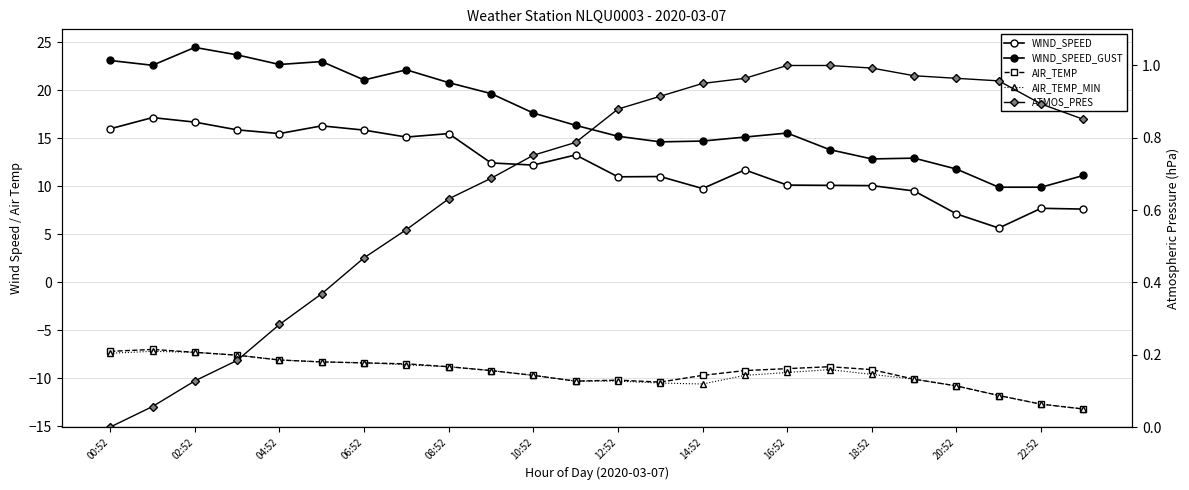

True or false: WIND_SPEED and ATMOS_PRES cross at least once.

False